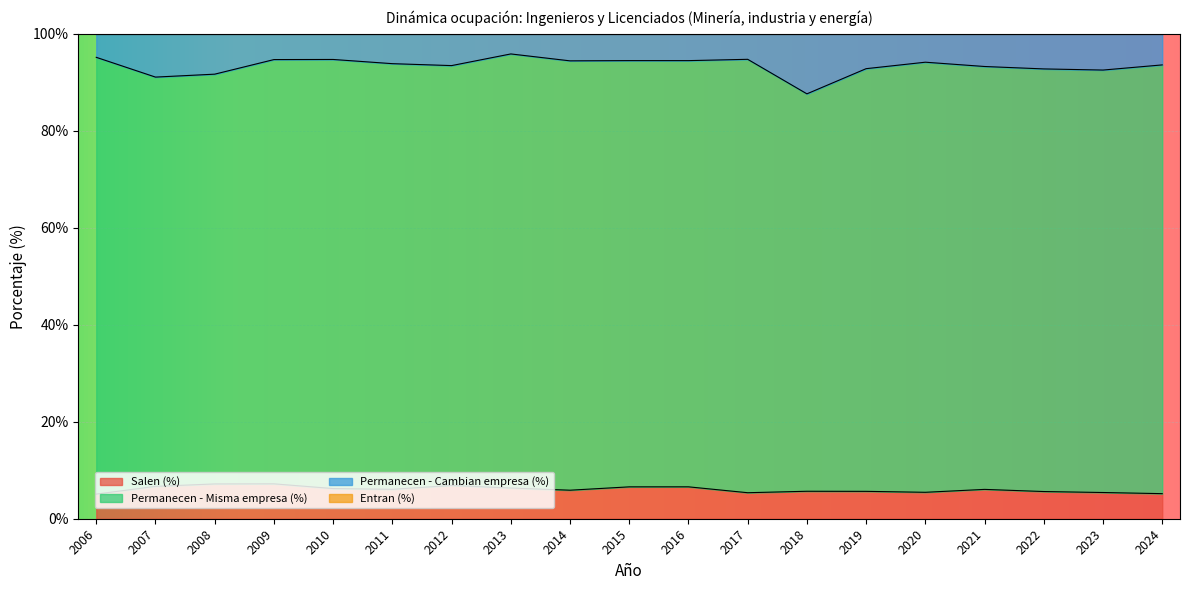

True or false: Permanecen - Cambian empresa (%) and Salen (%) cross at least once.

False